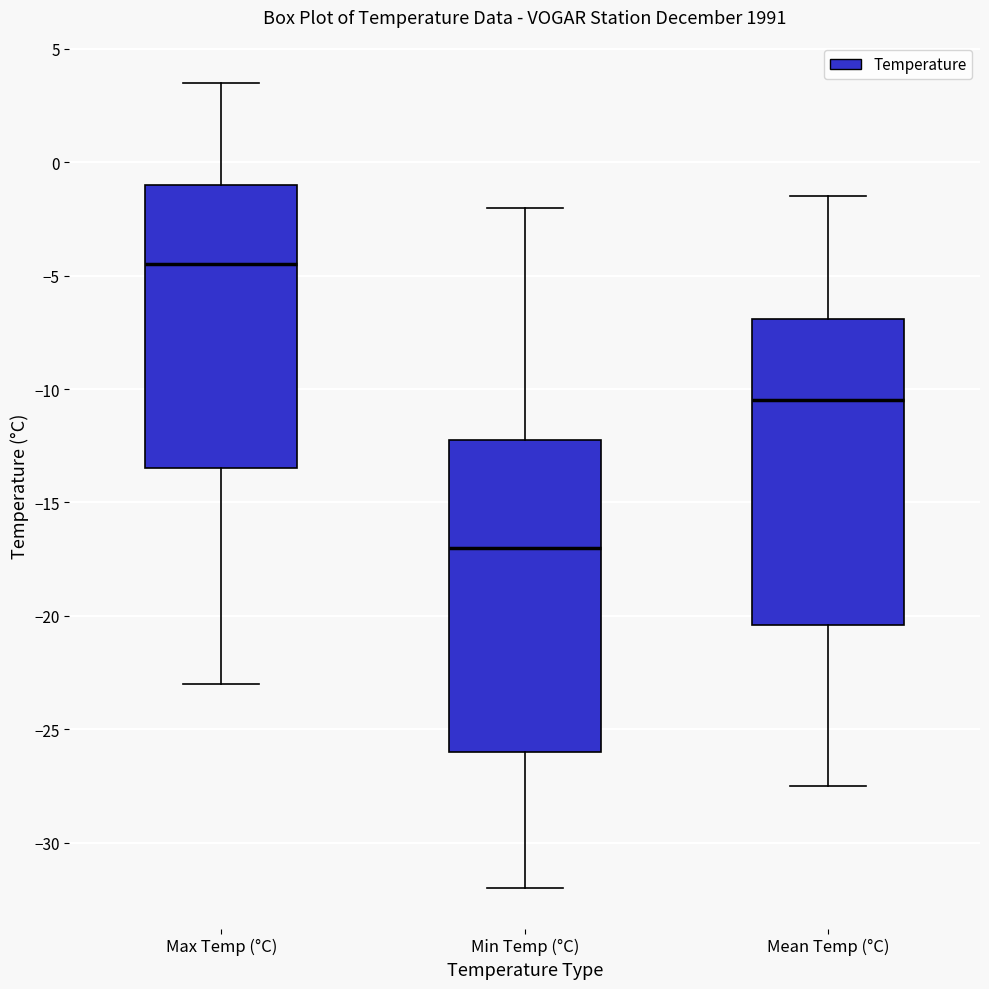

Where is the lower edge of the box for Min Temp (°C) on the y-axis? The values are not printed on the chart, so give them approximately, as read against the axis.

-26.0